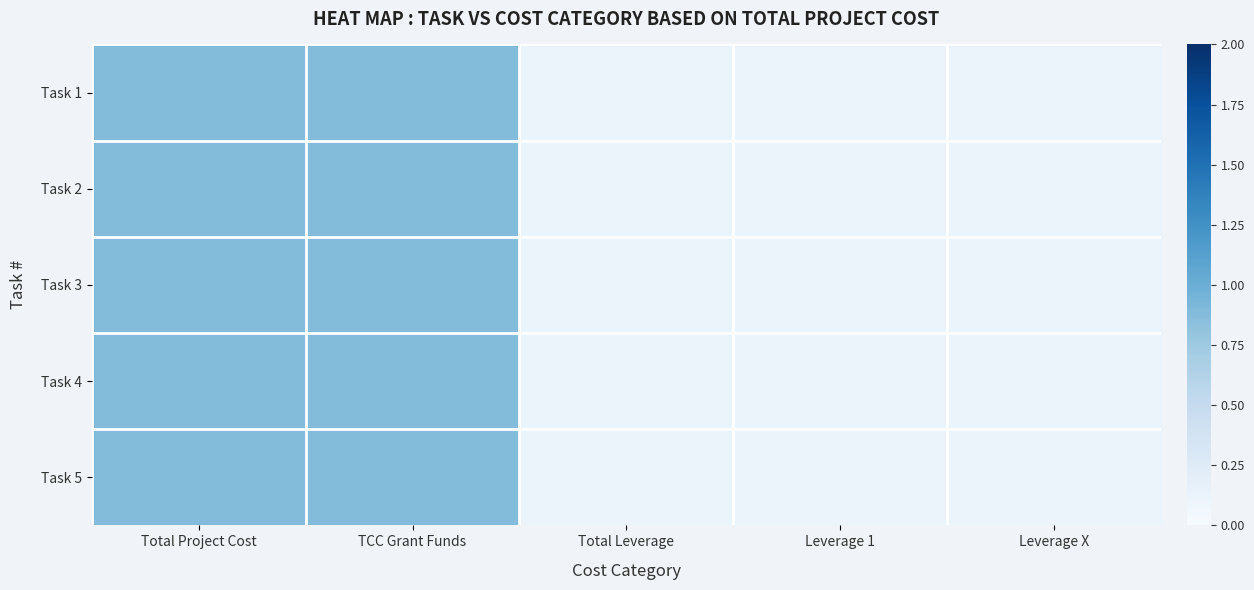

At Leverage 1, list the series in order from smallest to largest.

Task 1, Task 2, Task 3, Task 4, Task 5